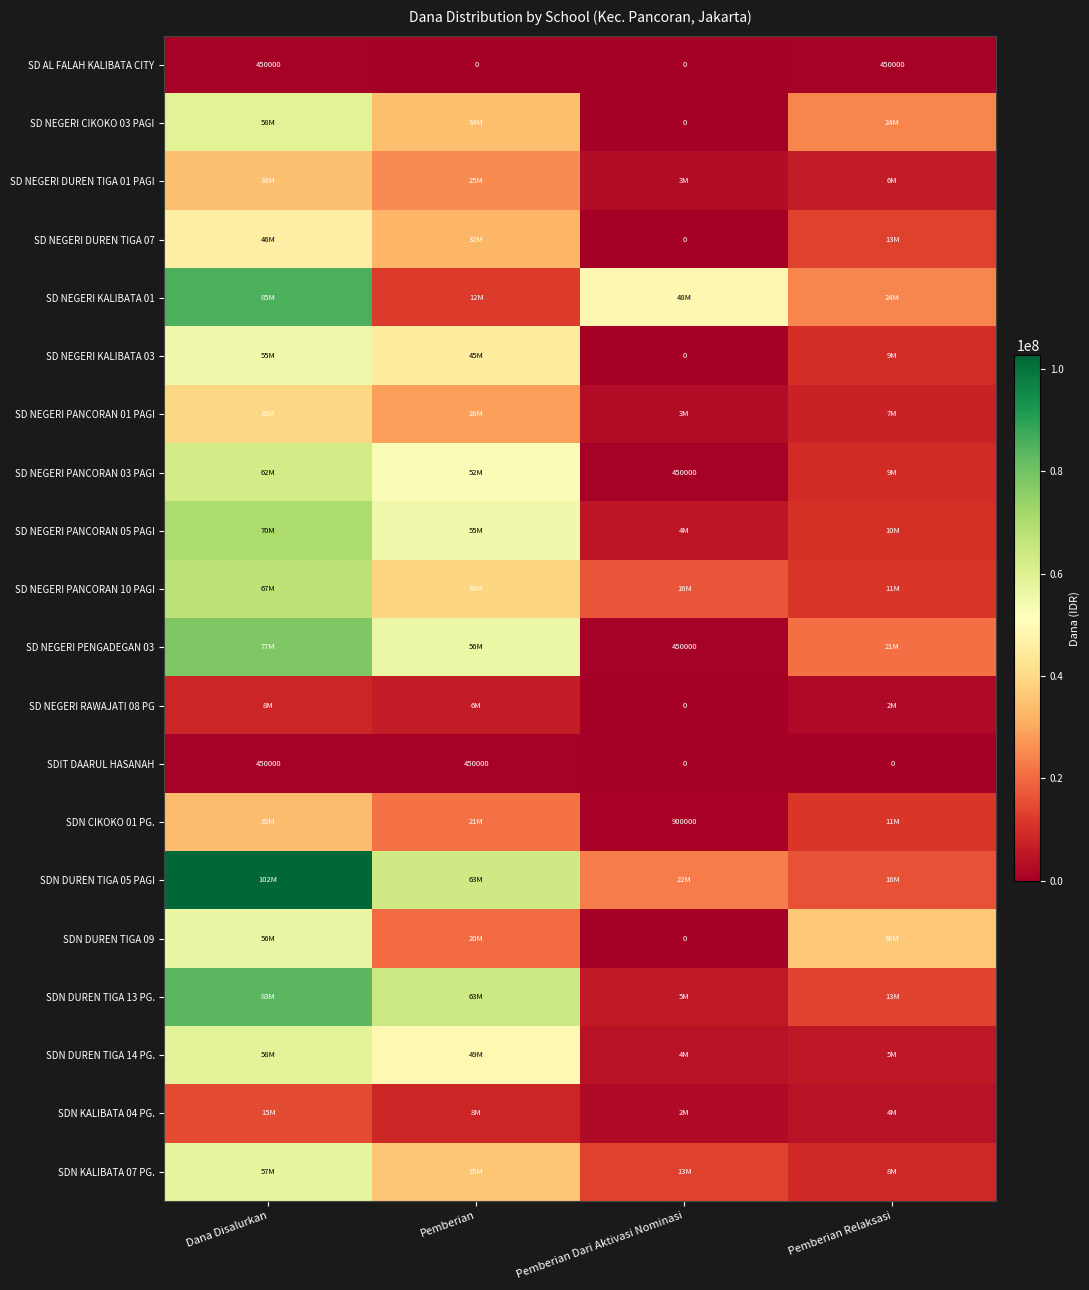

Which label corresponds to the smallest value in the chart?

Pemberian